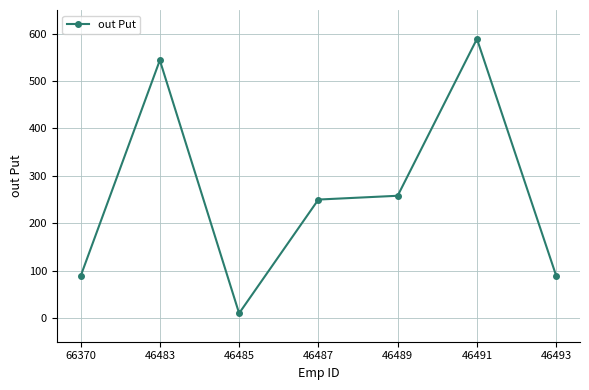

How many interior local valleys (lower than both neighbors) does the data have?

1